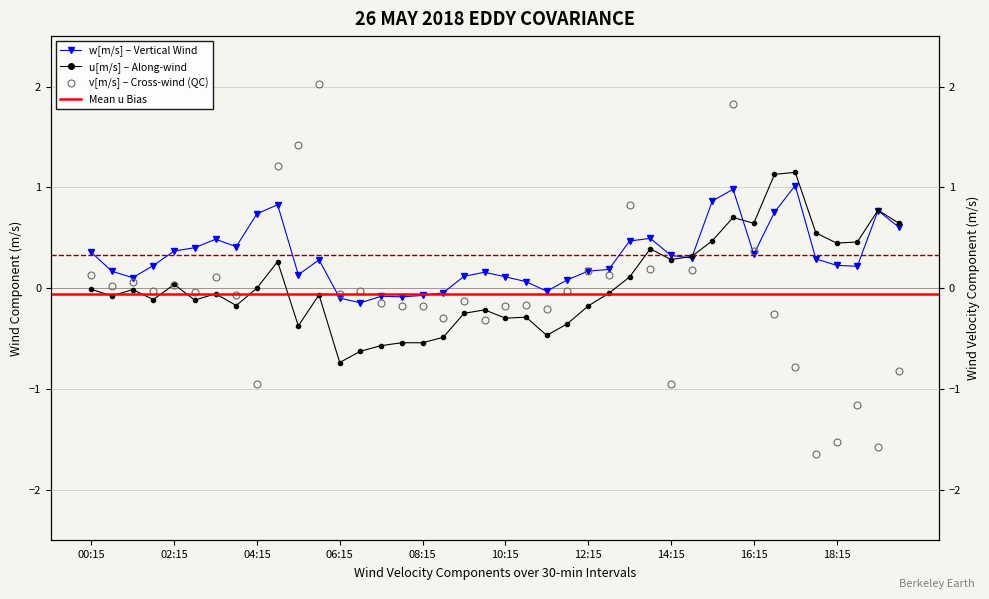

Where does the w[m/s] series first go above 0?

00:15